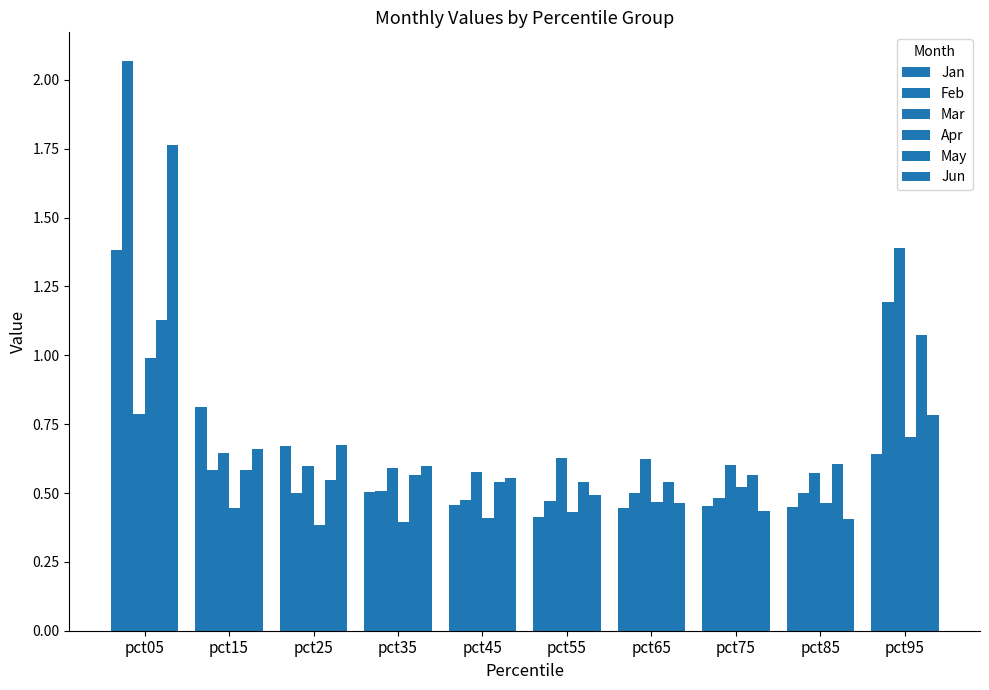

What value does the May series have at pct35?

0.6